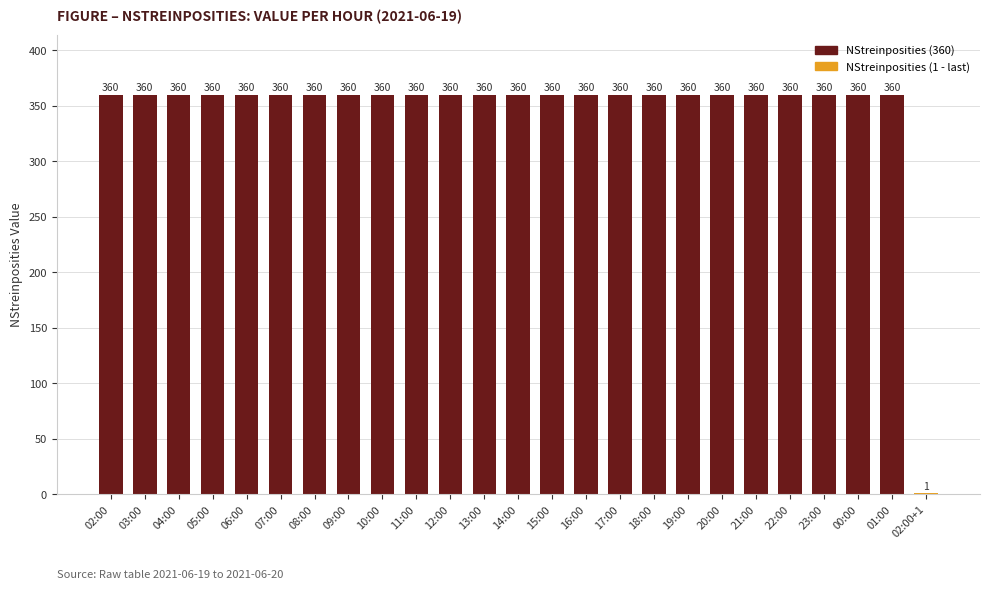

What is the sum of all values?

8641